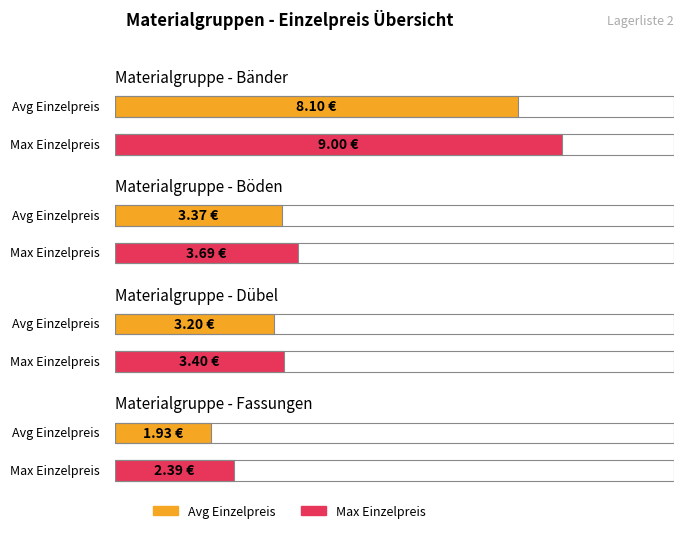

What is the value of the Max Einzelpreis bar at the 4th from the left?

2.4